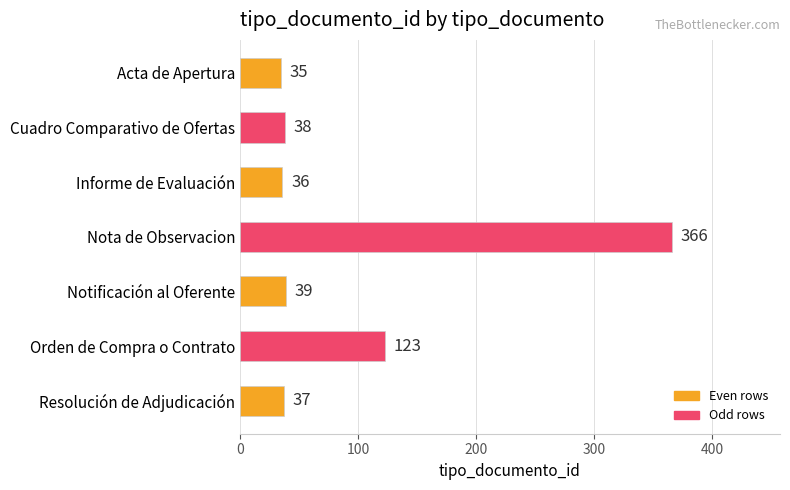

How many bars are there in total?

7